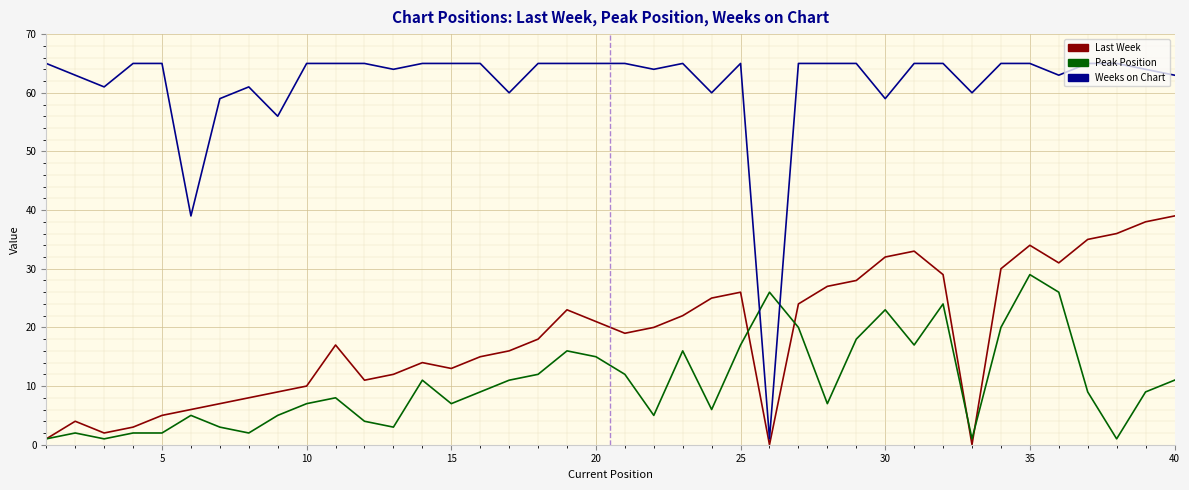

How many times do Weeks on Chart and Peak Position cross each other?

2